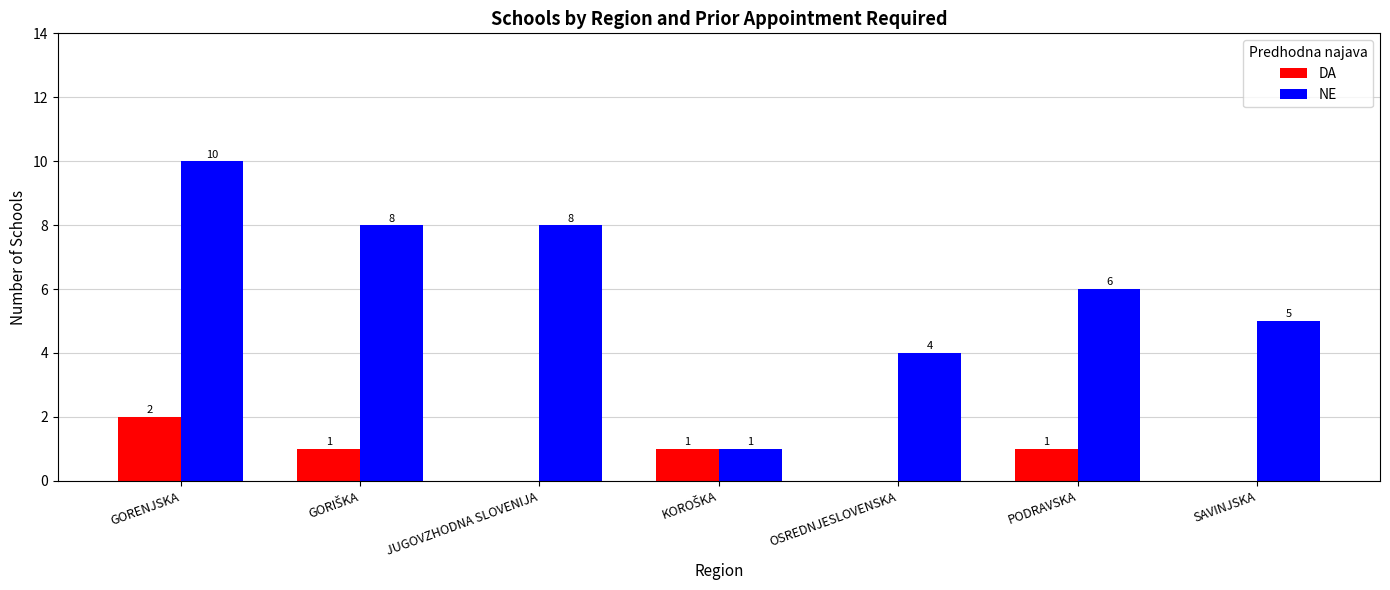

What is the sum of all NE values?

42